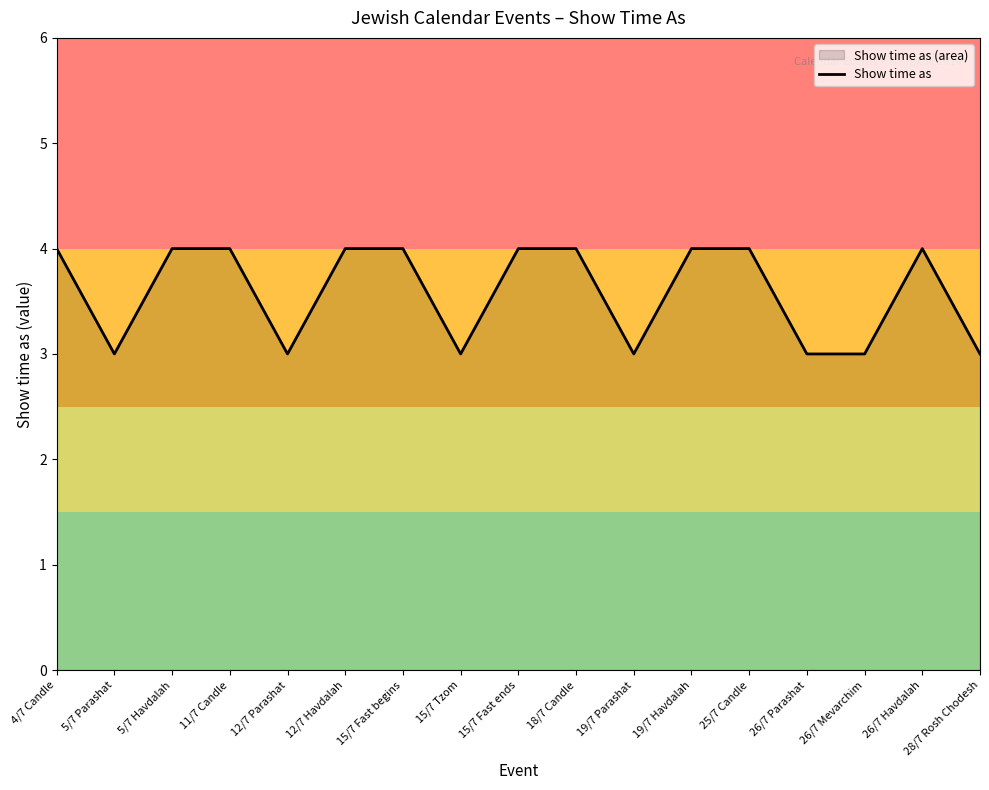

True or false: the data has more than 1 interior local peaks.

False